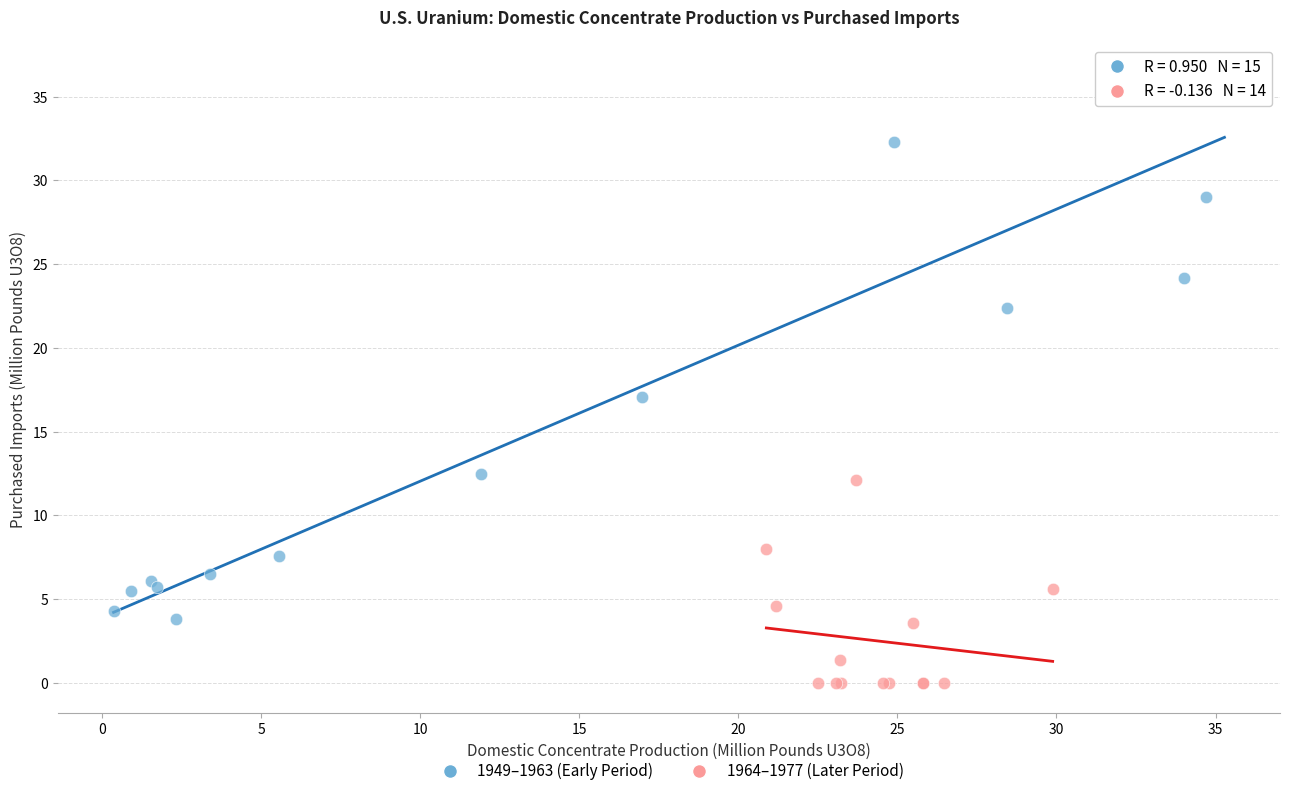

Which series reaches the minimum Y coordinate?

1964–1977 (Later Period)